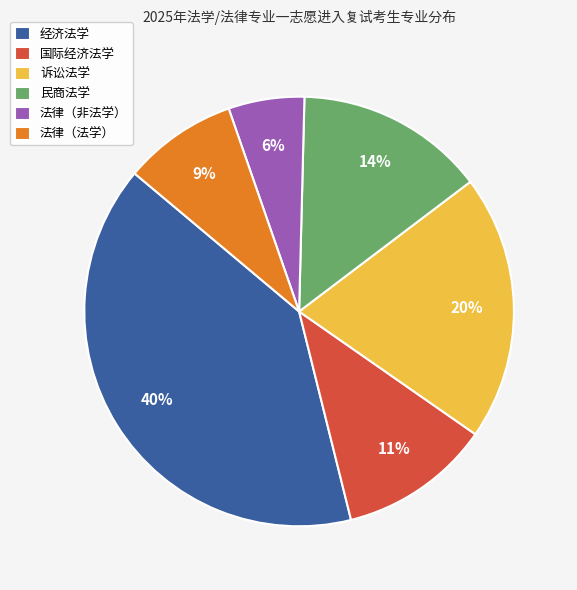

What percentage is the 国际经济法学 slice, to the nearest percent?

11%